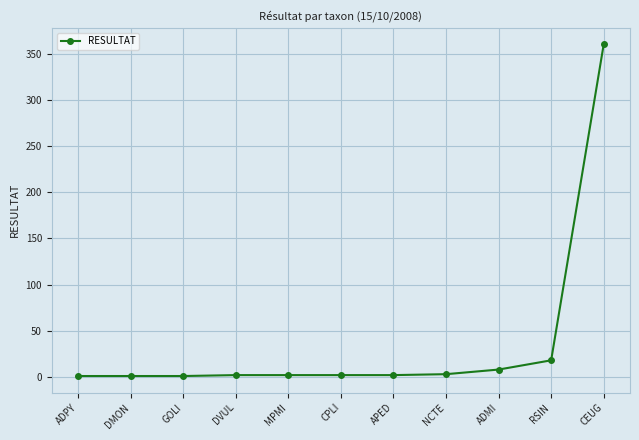

What is the average value?

36